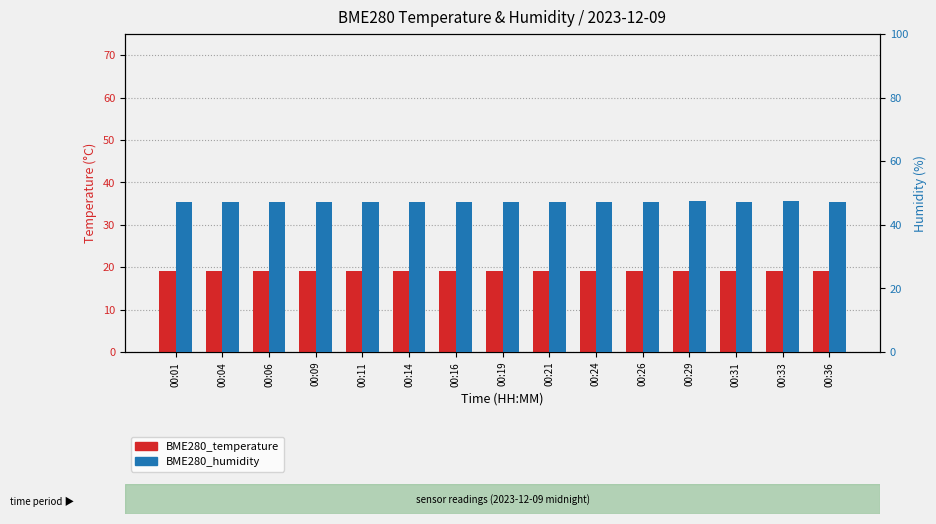

Rank the categories by BME280_temperature value from highest to lowest.

00:04, 00:16, 00:19, 00:21, 00:31, 00:06, 00:09, 00:11, 00:14, 00:24, 00:36, 00:26, 00:29, 00:33, 00:01